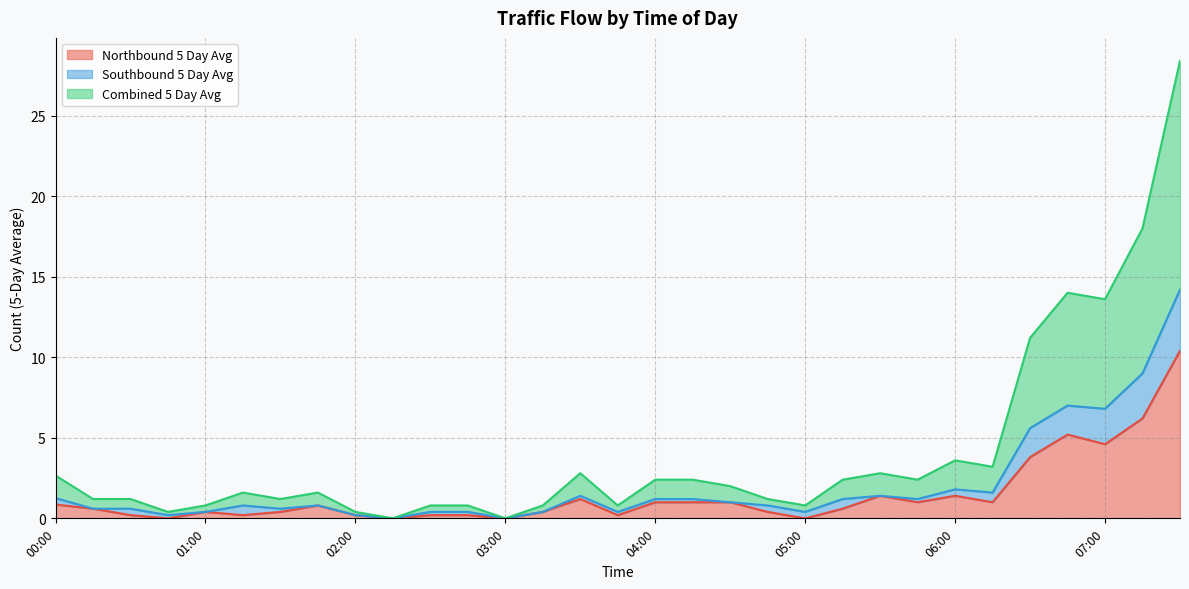

What is the highest value of the Northbound 5 Day Avg series?

10.4